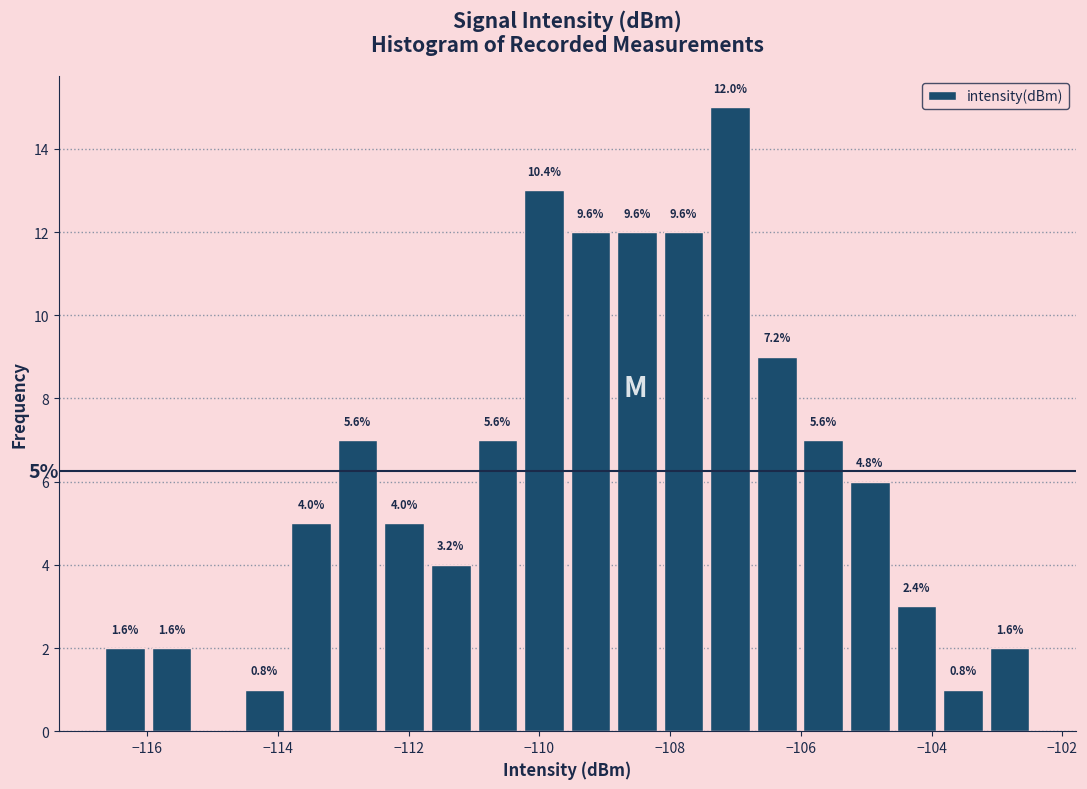

Read against the x-axis, roughly where is the centre of the tallest bar?

-107.0